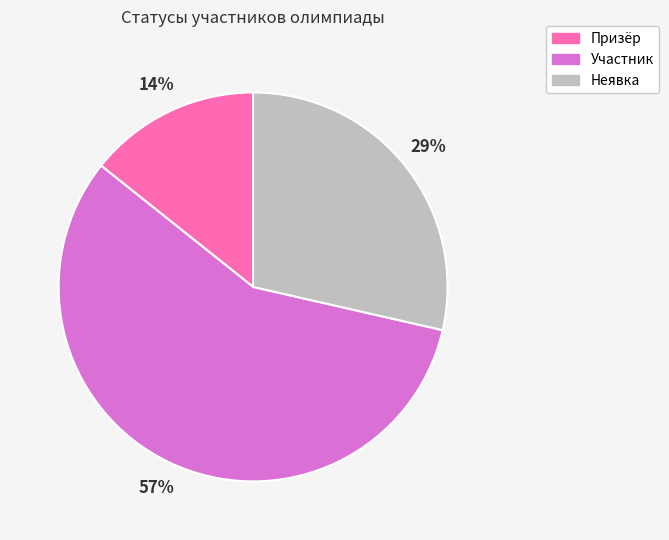

True or false: Призёр accounts for 4% of the total.

False